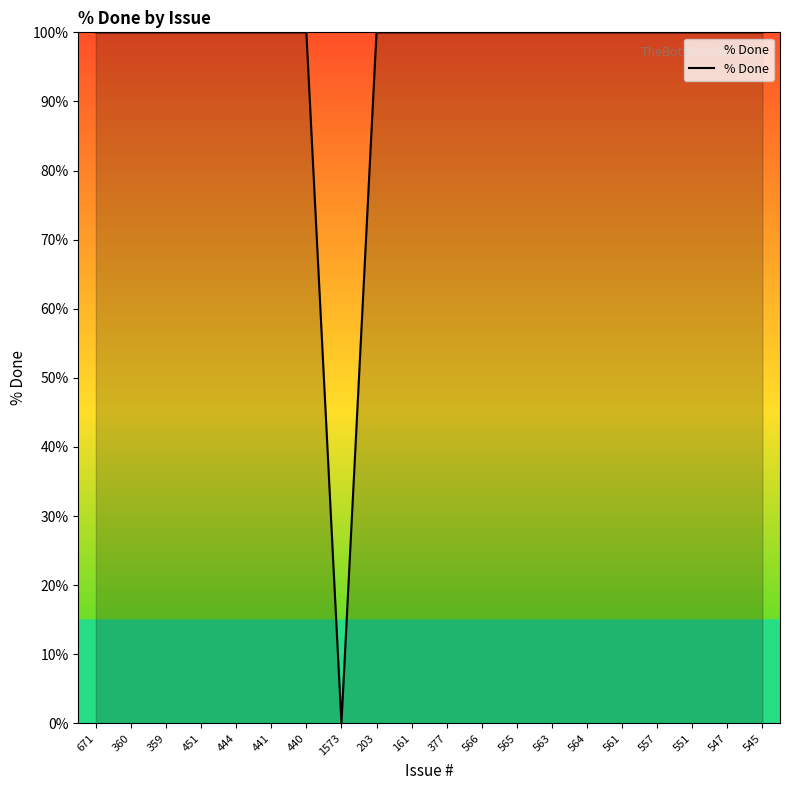

What is the change in value from 1573 to 547?

+100